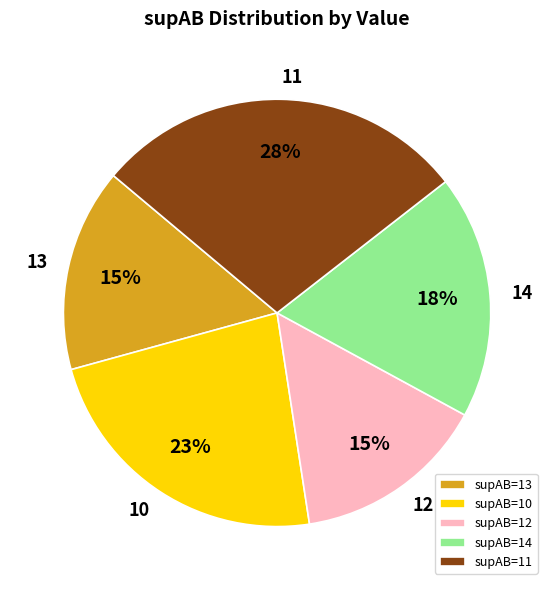

Between 10 and 13, which is larger?

10